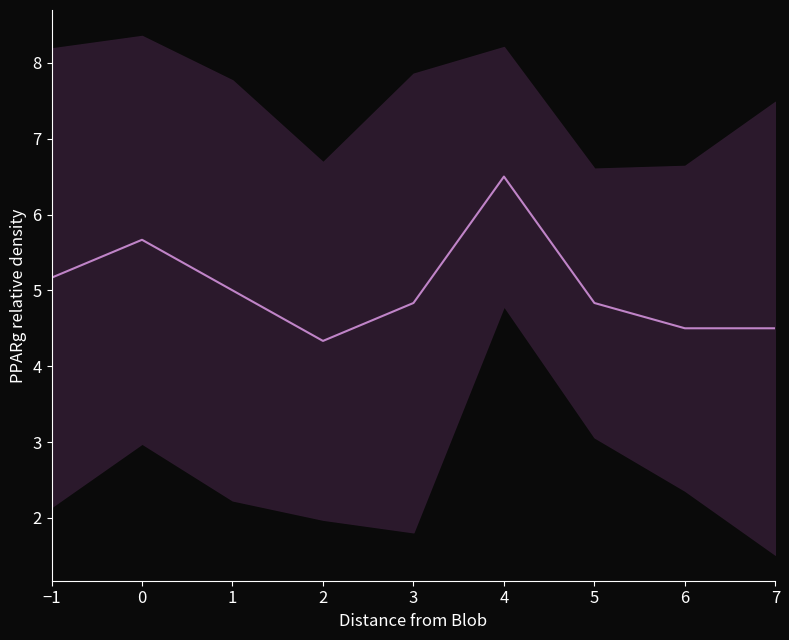

Rank the categories by value from lowest to highest.

2, 6, 7, 3, 5, 1, −1, 0, 4